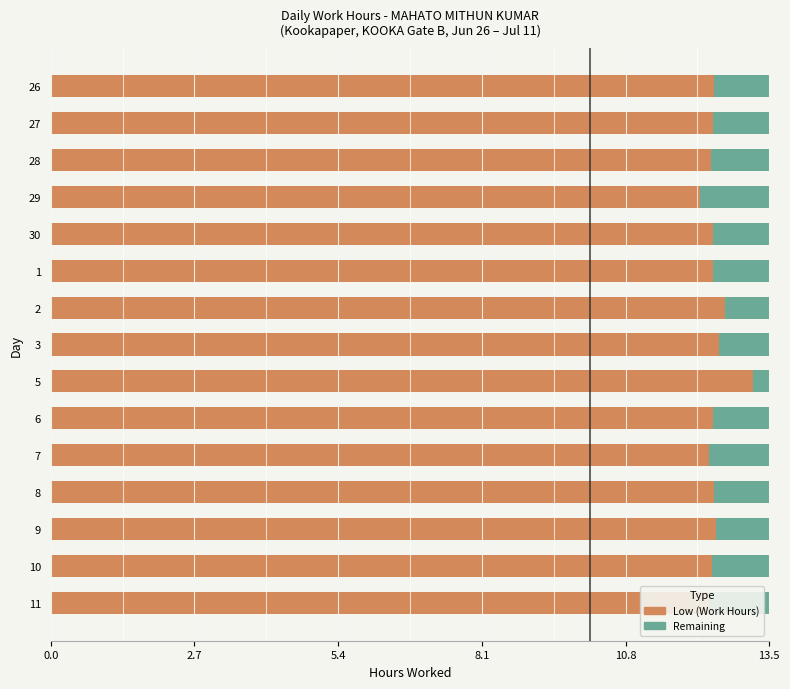

What is the total value across all series at 30?

13.5